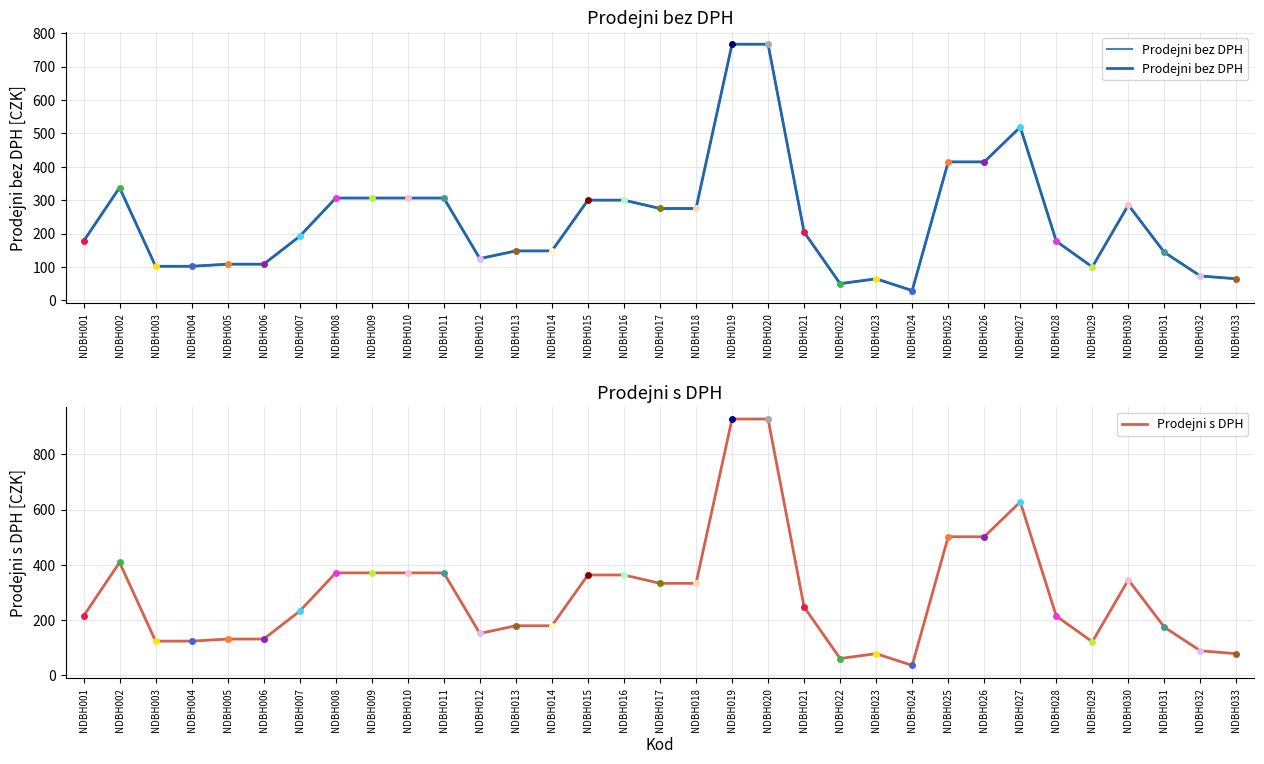

True or false: Prodejni s DPH and Prodejni bez DPH cross at least once.

False